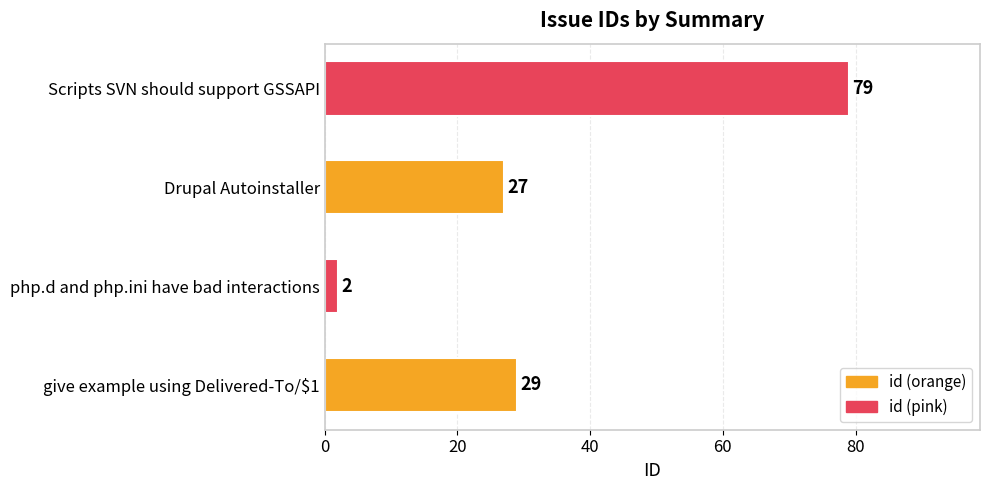

What is the difference between the second highest and minimum values?

27